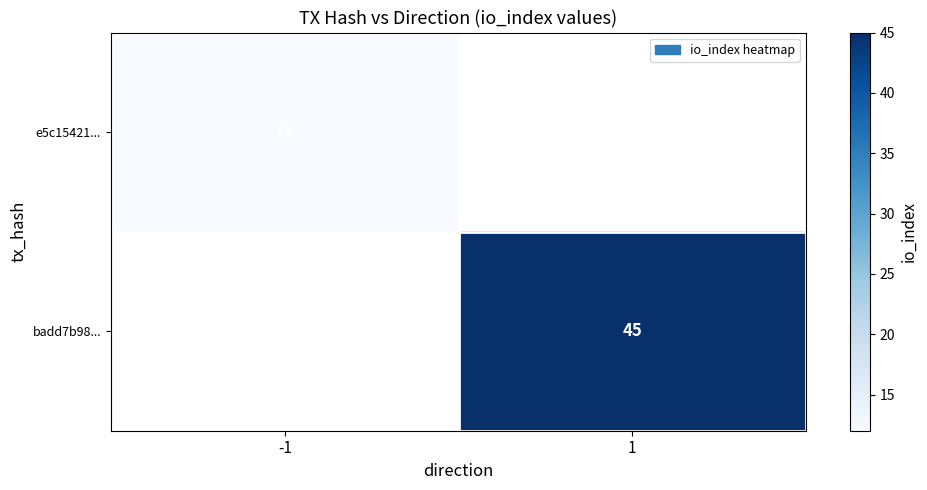

Is the value of badd7b98... at 1 greater than the value of e5c15421... at -1?

Yes